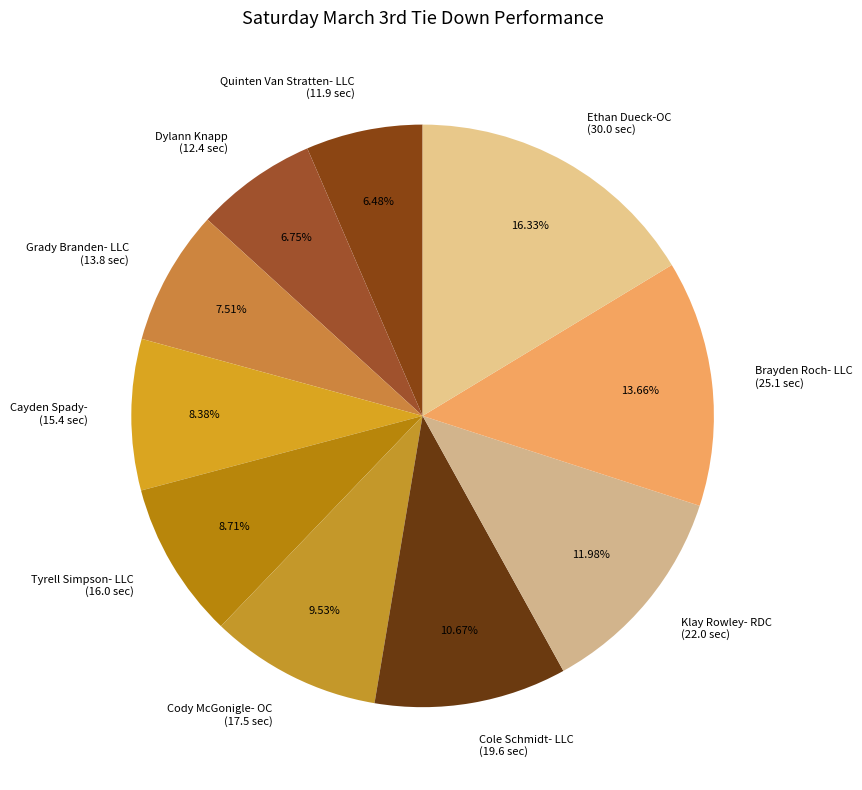

True or false: Cole Schmidt- LLC accounts for 11% of the total.

True